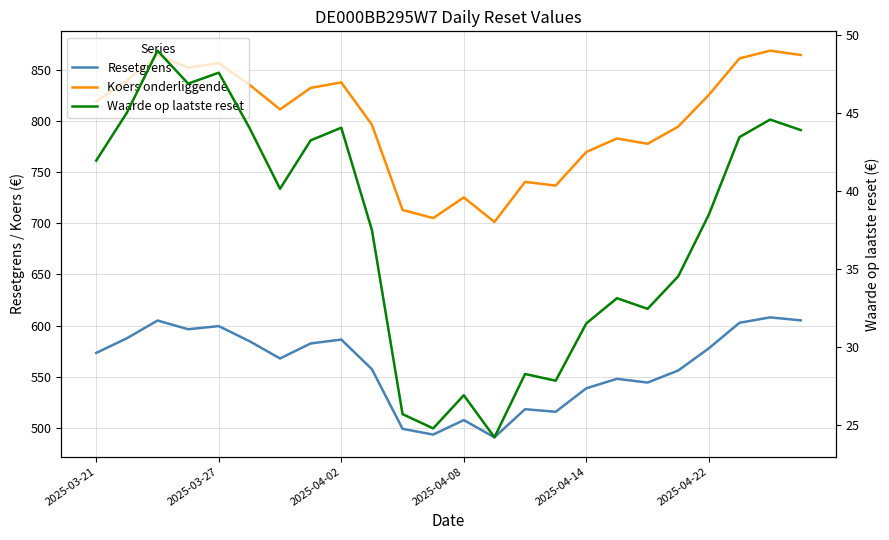

Count the number of data series in this chart.

3